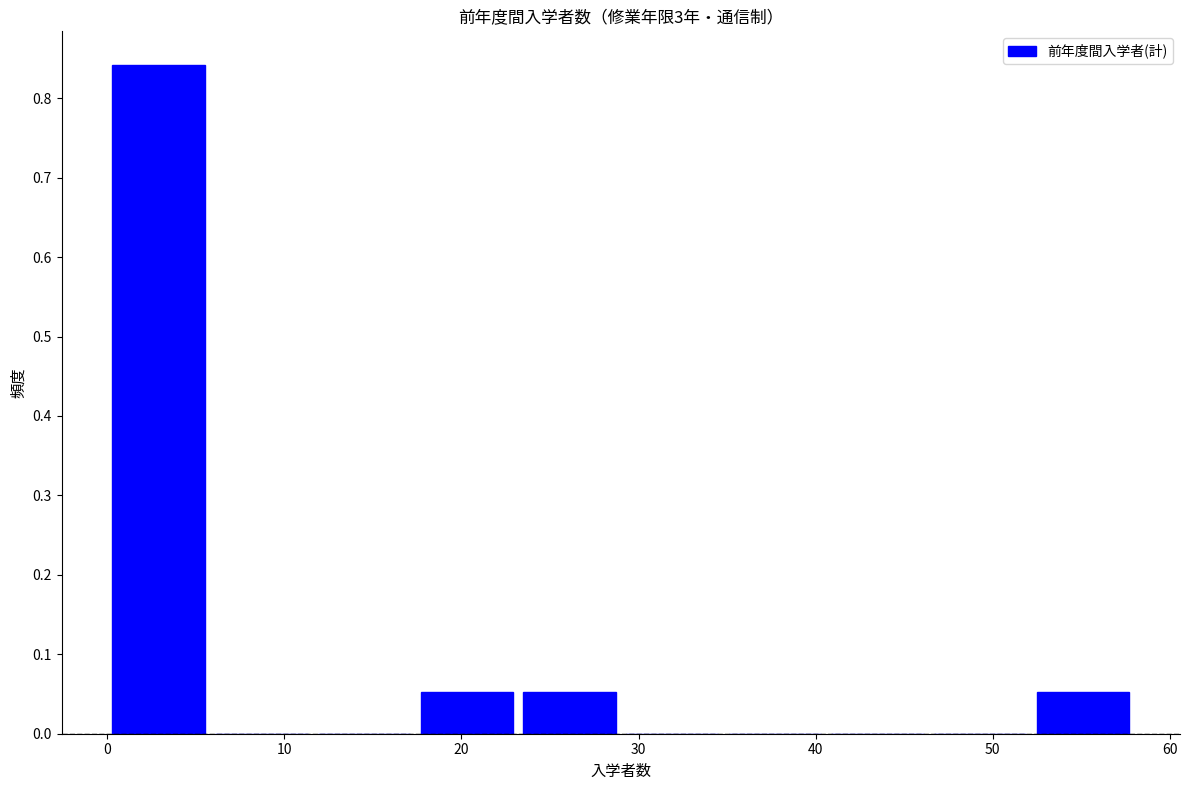

What is the height of the bar covering 17.4 to 23.2 on the x-axis? Neither the bar edges nor the heights are printed on the chart, so give them approximately, as read against the axes.

0.05